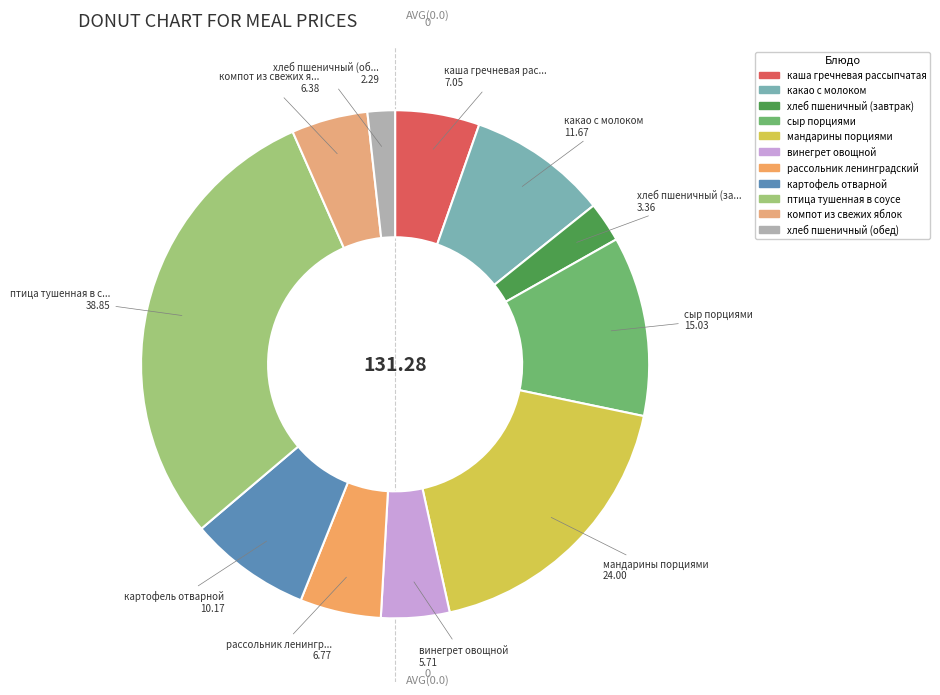

What percentage do хлеб пшеничный (завтрак) and сыр порциями together represent?

14.0%